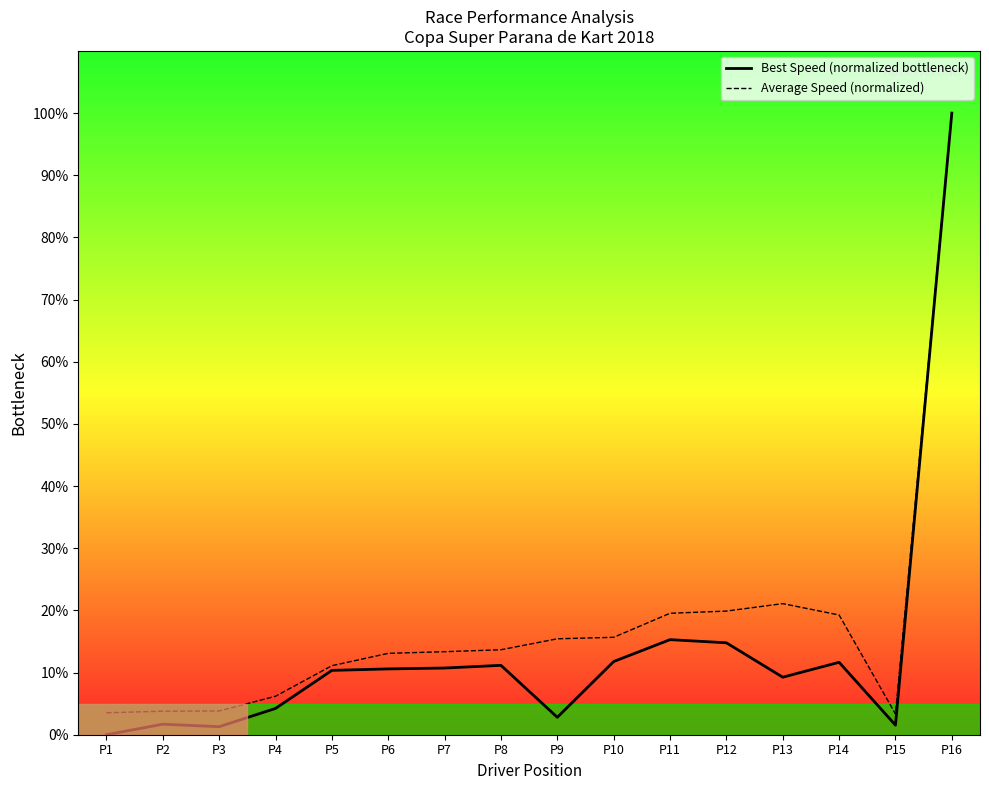

The value of Best Speed (normalized bottleneck) at P1 is 53.4. True or false?

False